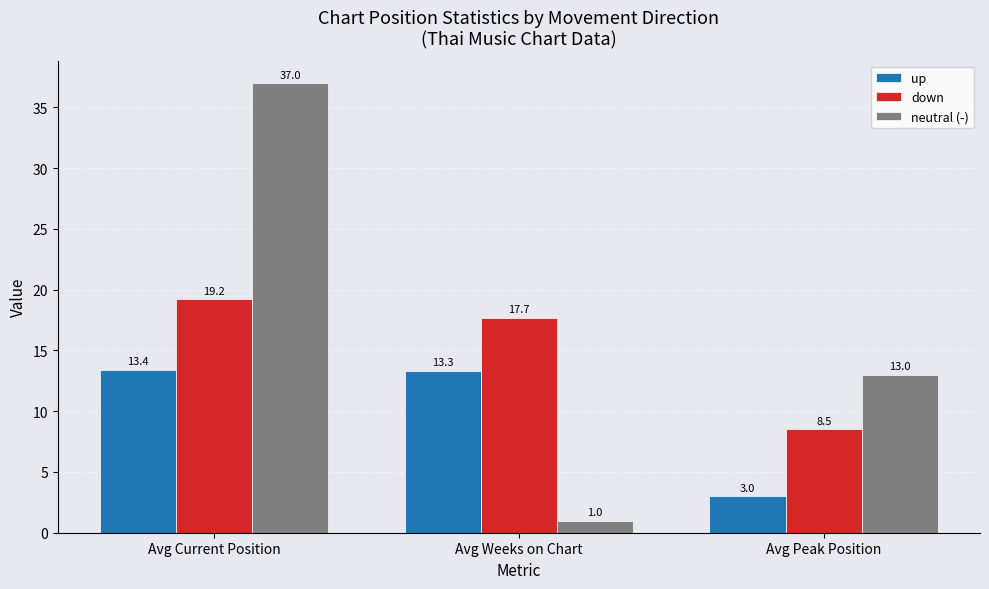

What is the difference between the highest and lowest values at Avg Current Position?

23.6